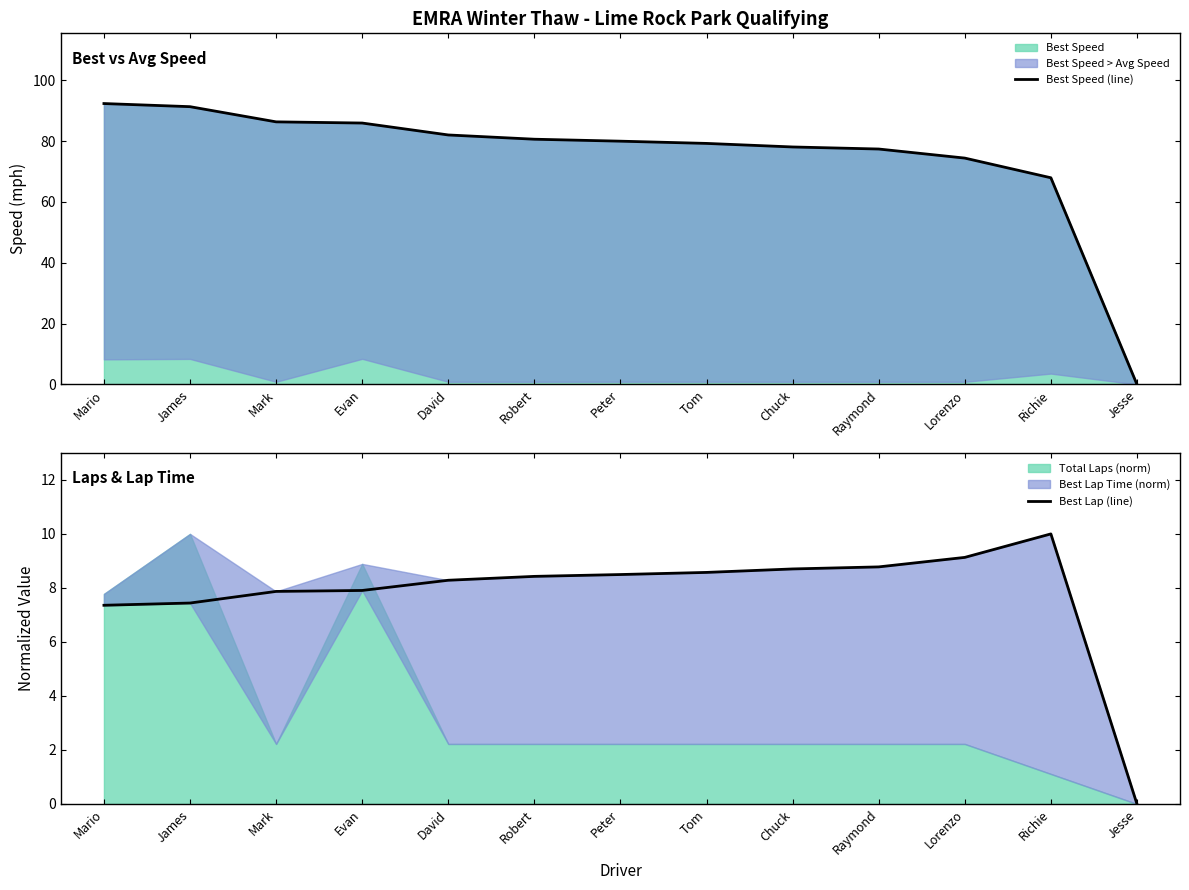

Reading right to left, list all the values displayed in this chart.

Best Speed (line): Jesse=0.0	Richie=68.0	Lorenzo=74.4	Raymond=77.4	Chuck=78.1	Tom=79.3	Peter=80.0	Robert=80.7	David=82.1	Evan=86.0	Mark=86.4	James=91.4	Mario=92.4
Best Lap (line): Jesse=0.0	Richie=10.0	Lorenzo=9.1	Raymond=8.8	Chuck=8.7	Tom=8.6	Peter=8.5	Robert=8.4	David=8.3	Evan=7.9	Mark=7.9	James=7.4	Mario=7.4